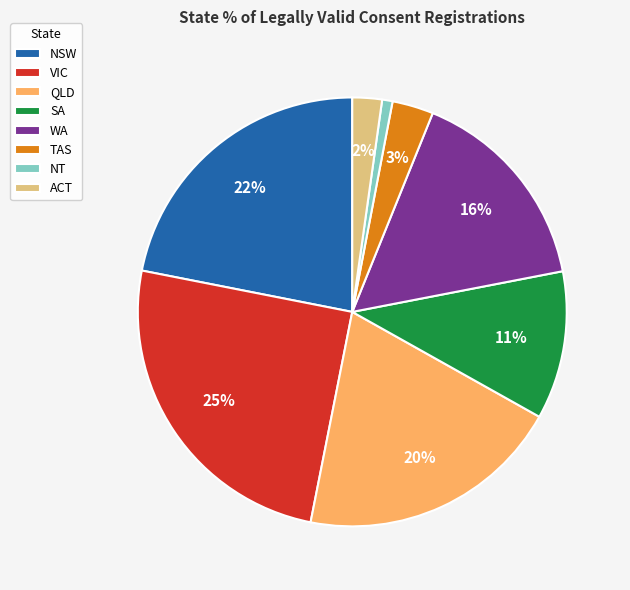

How many slices are in this pie chart?

8